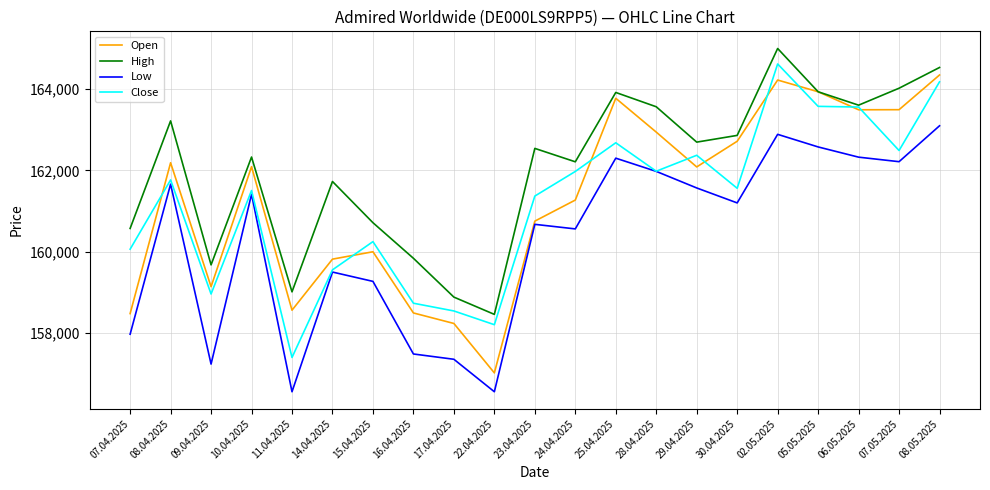

Is the value of Open at 28.04.2025 greater than the value of Close at 14.04.2025?

Yes